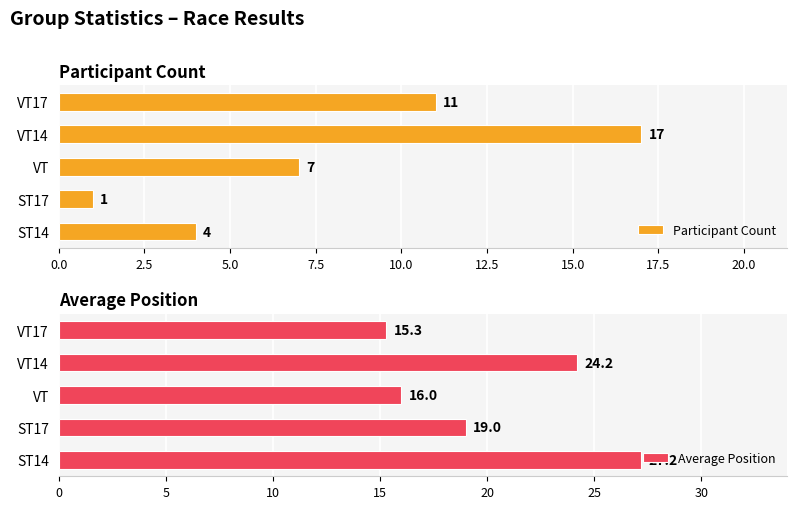

True or false: Average Position has a value of 39.9 at VT14.

False